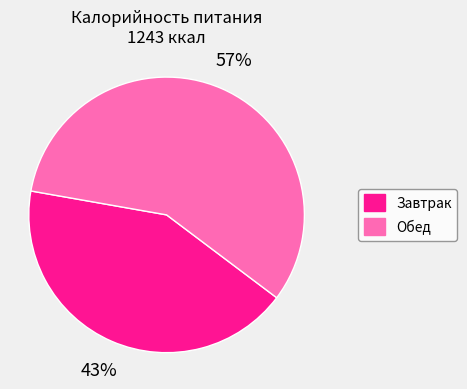

What percentage is the Обед slice, to the nearest percent?

57%